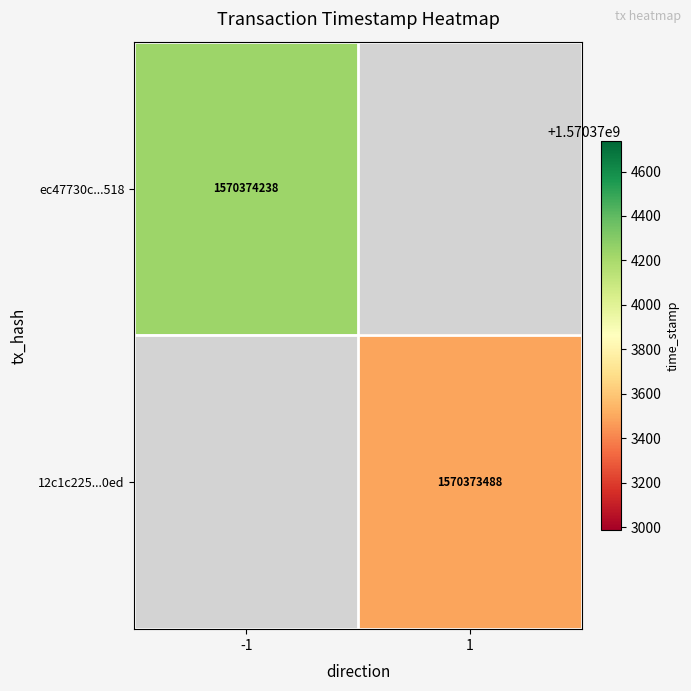

Is the value of 12c1c225...0ed at 1 greater than the value of ec47730c...518 at -1?

No